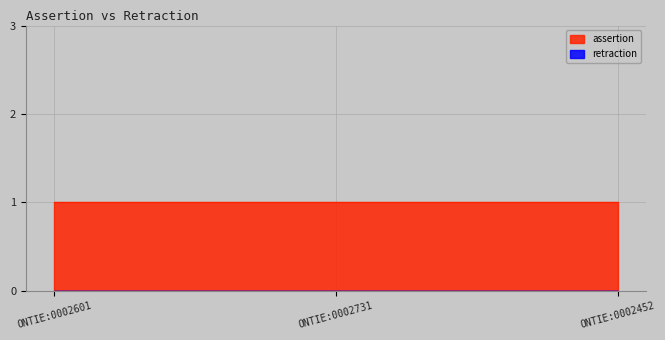

Rank the series at ONTIE:0002731 from lowest to highest value.

retraction, assertion